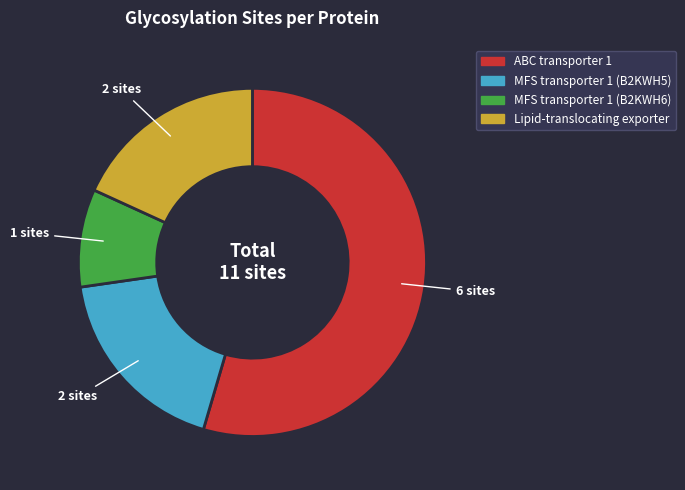

Is there a majority slice in this chart?

Yes